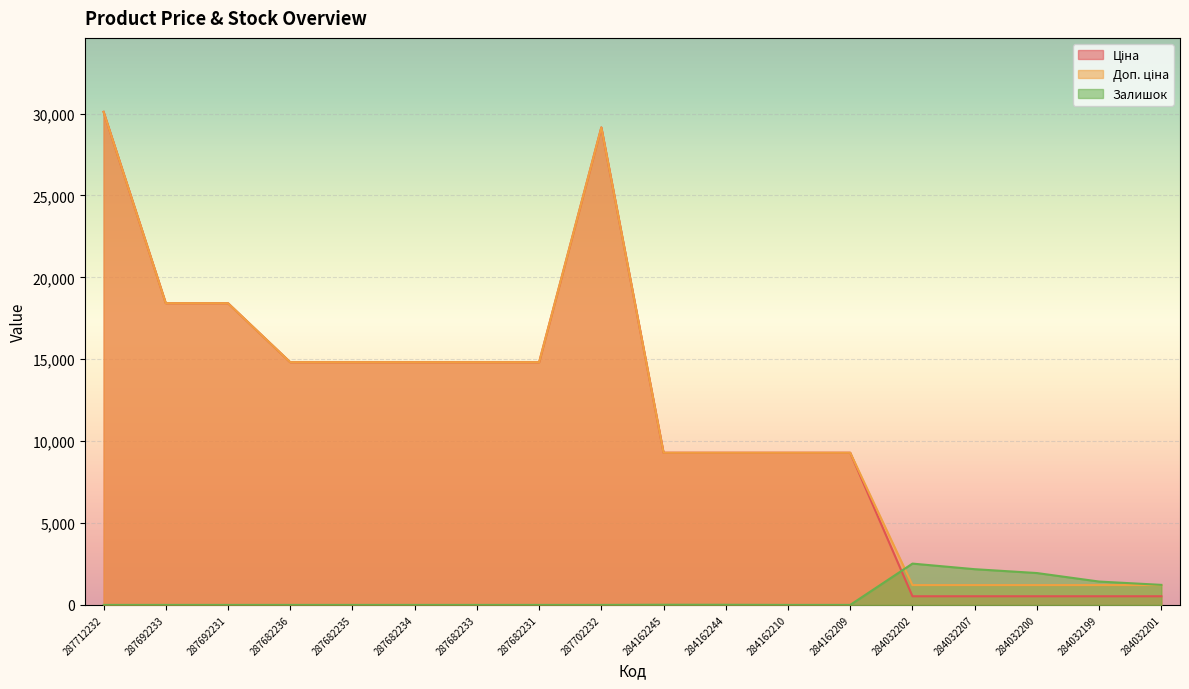

What are all the series names shown in the legend?

Ціна, Доп. ціна, Залишок